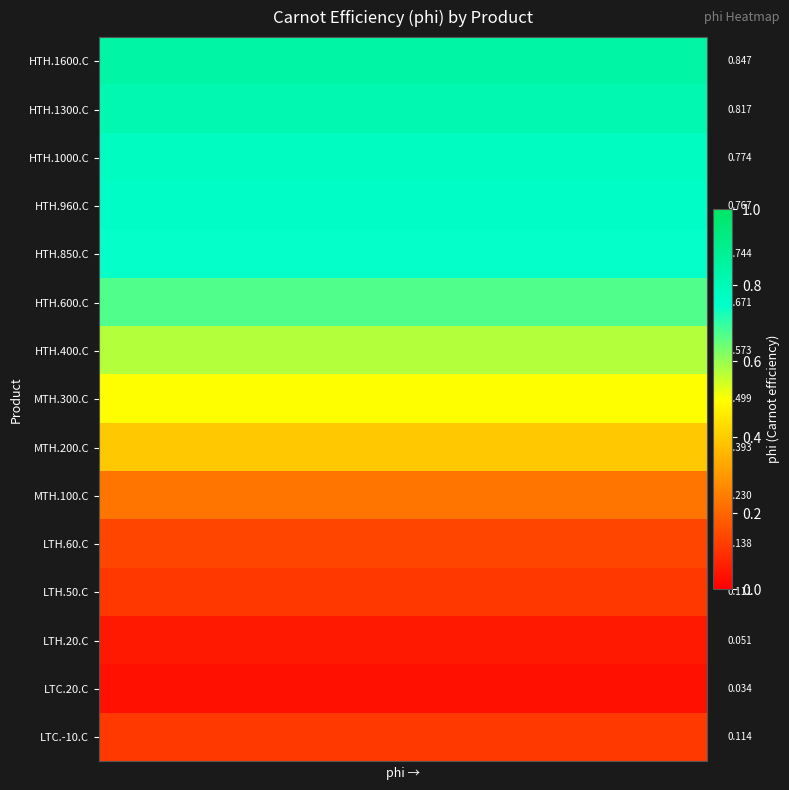

What is the difference between the highest and lowest values at 22?

0.8